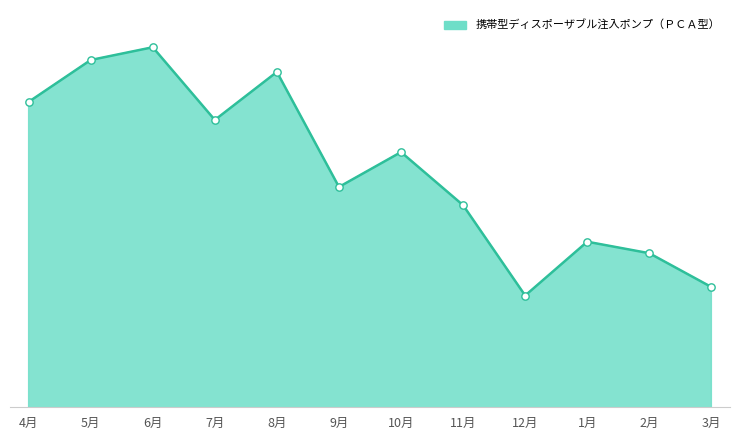

Between 5月 and 6月, which is larger?

6月